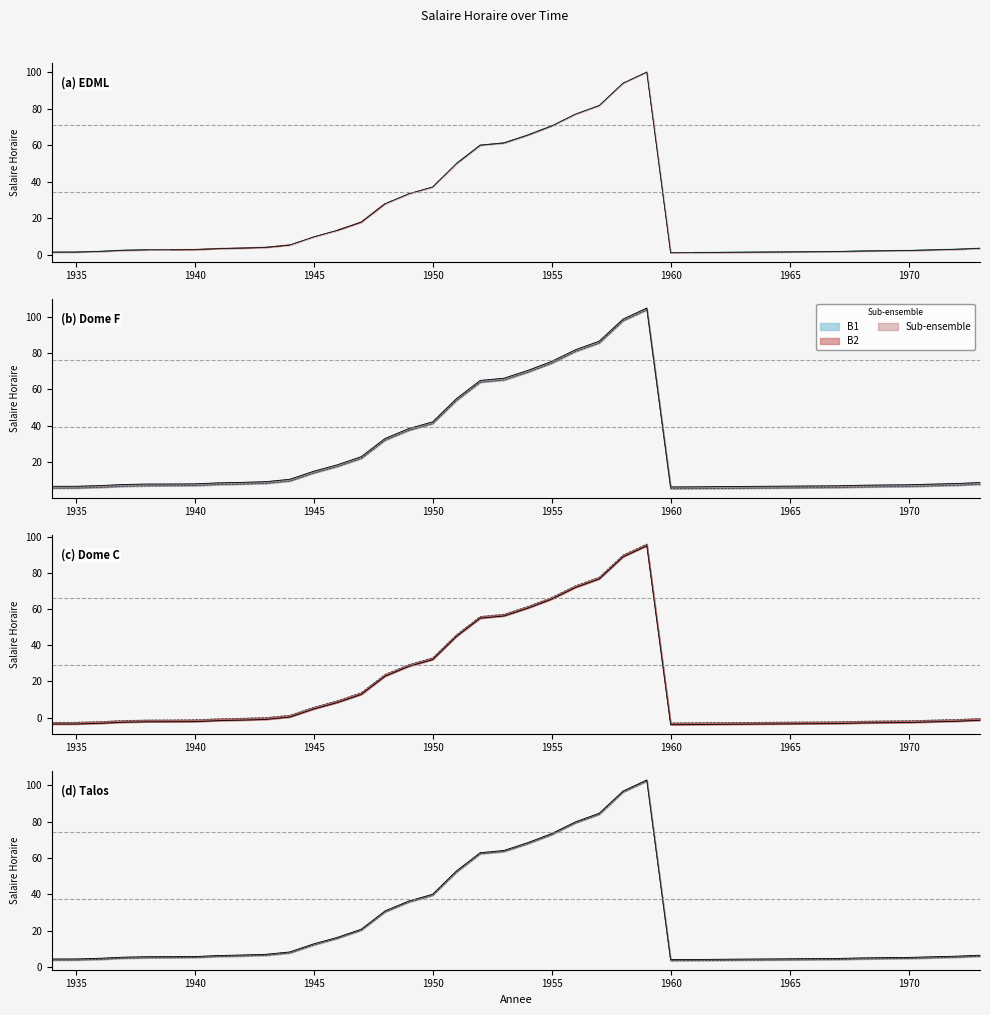

True or false: Salaire Horaire B2 and Salaire Horaire intersect in this chart.

True